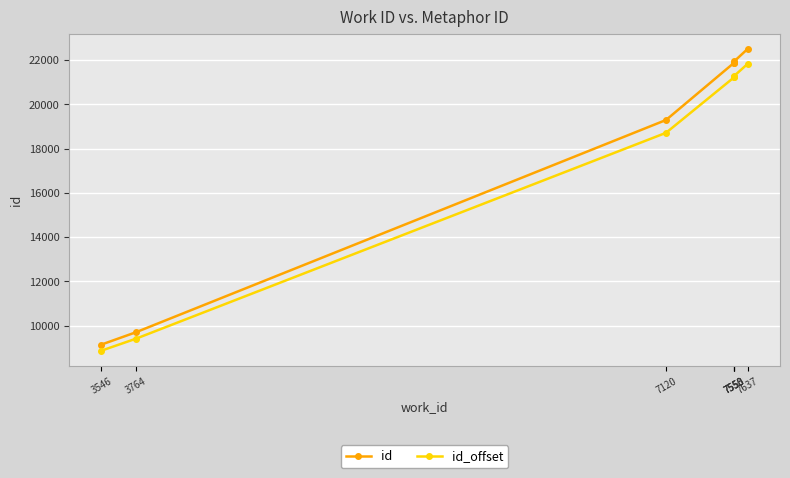

How many lines are shown in the chart?

2